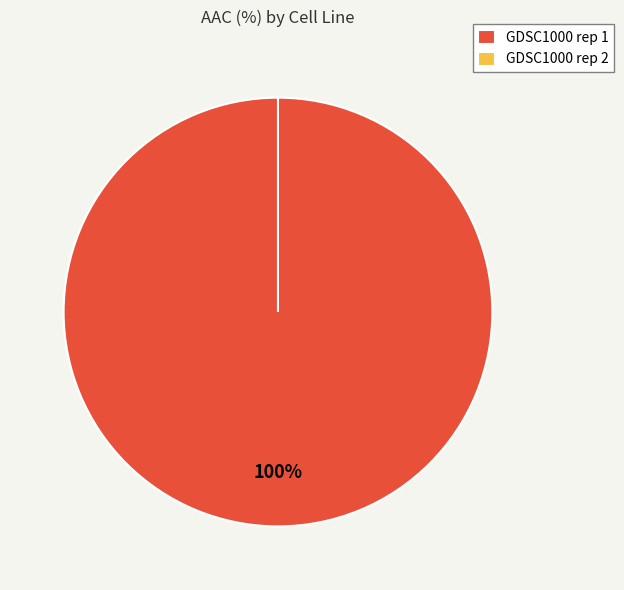

How many slices are in this pie chart?

2